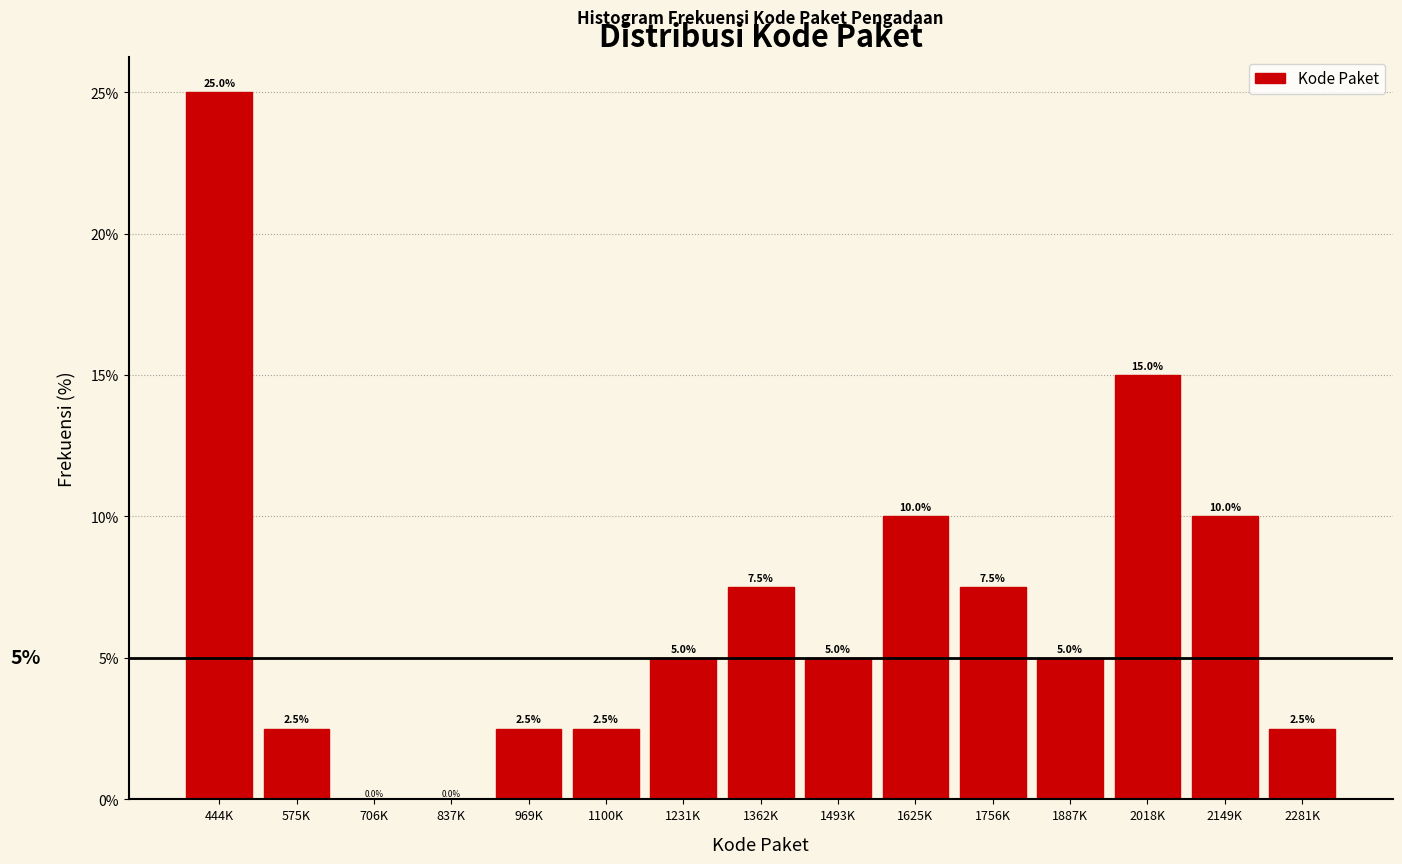

Reading left to right, what are all the values shown in this chart?

444K=25.0	575K=2.5	706K=0.0	837K=0.0	969K=2.5	1100K=2.5	1231K=5.0	1362K=7.5	1493K=5.0	1625K=10.0	1756K=7.5	1887K=5.0	2018K=15.0	2149K=10.0	2281K=2.5